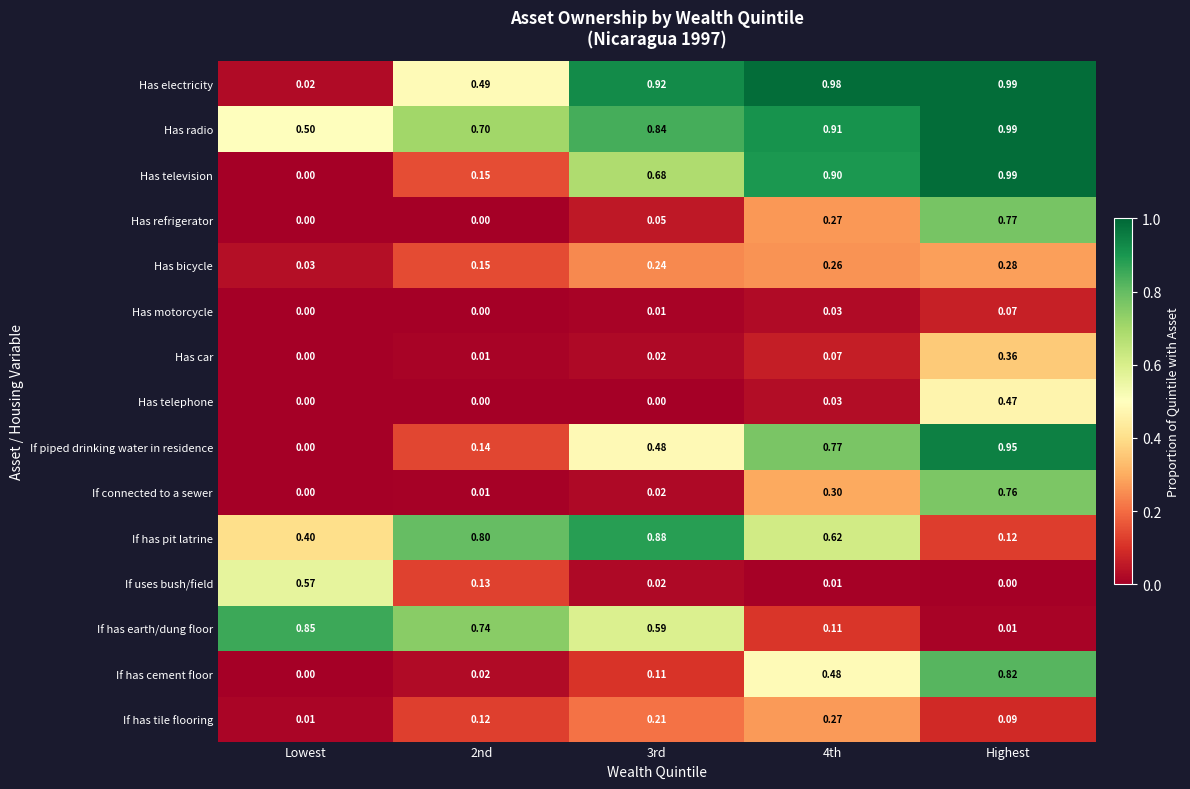

Which series changed the most between 2nd and Highest?

Has television